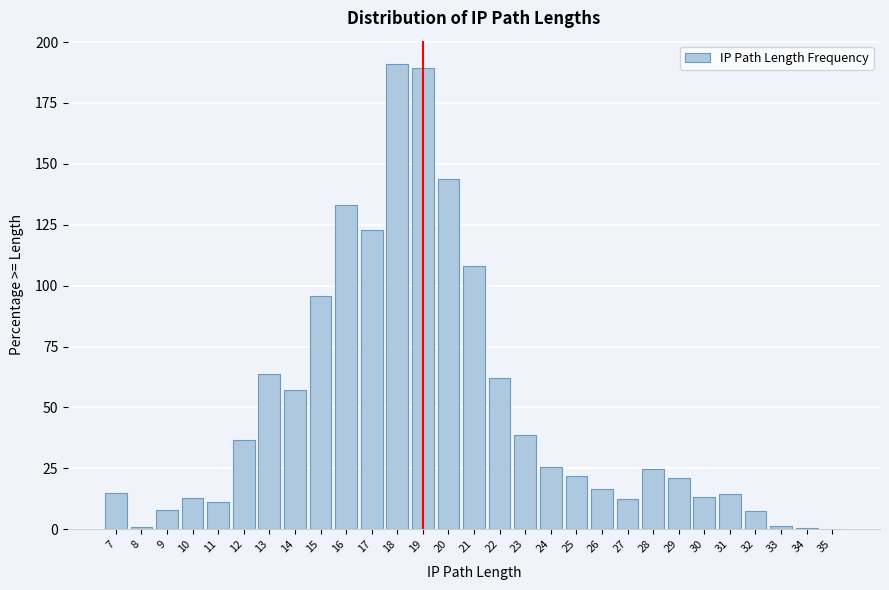

What is the greatest value displayed?

191.0